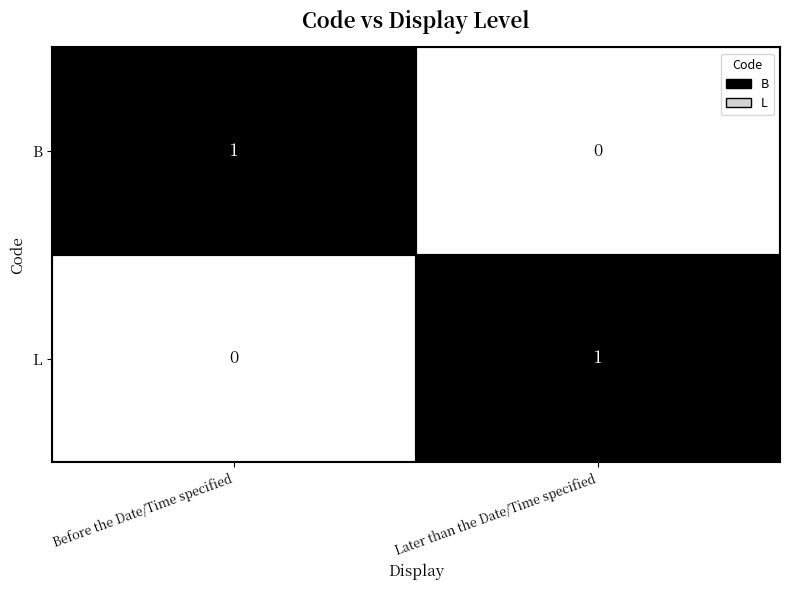

What is the highest value of the L series?

1